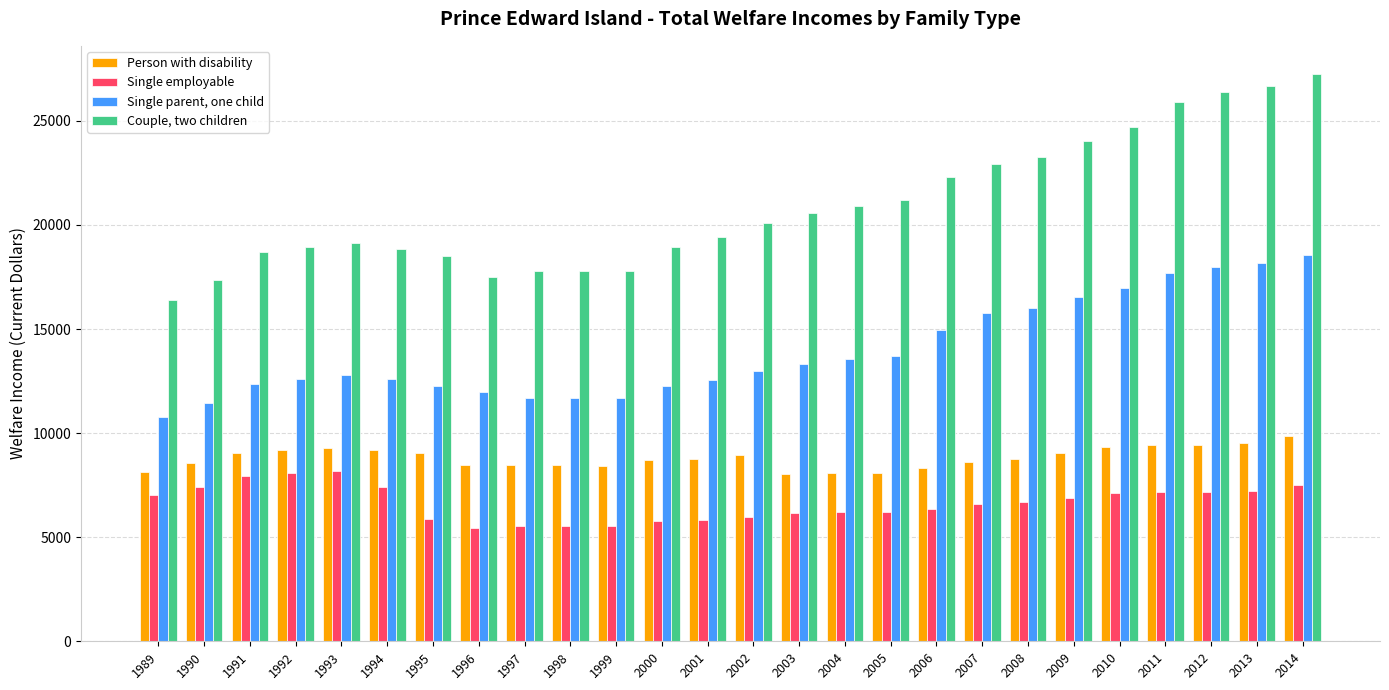

List the series in order of their peak value, lowest first.

Single employable, Person with disability, Single parent, one child, Couple, two children